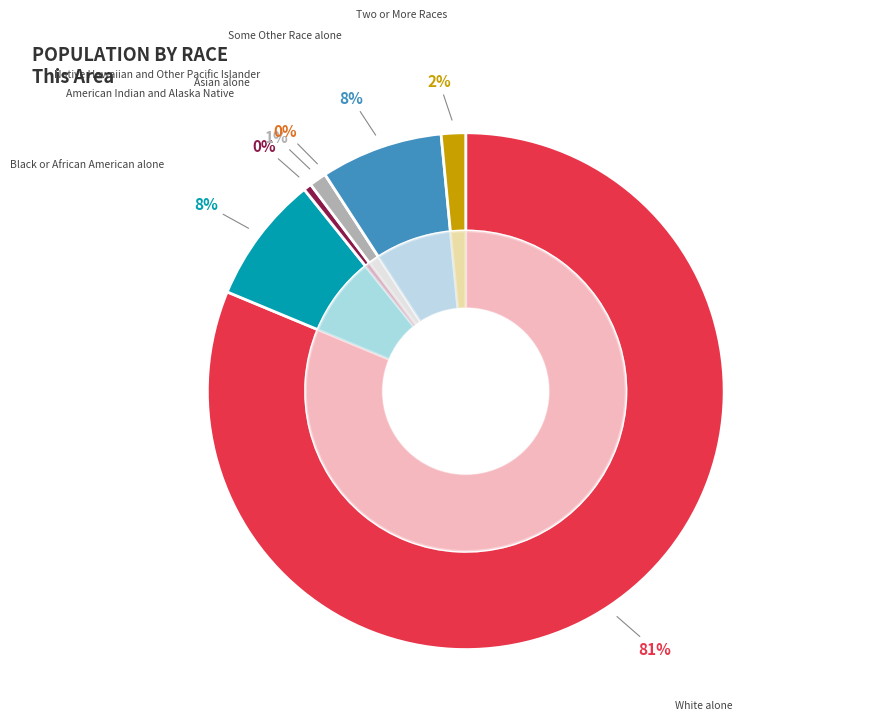

Which category has the smallest portion of the pie?

Native Hawaiian and Other Pacific Islander